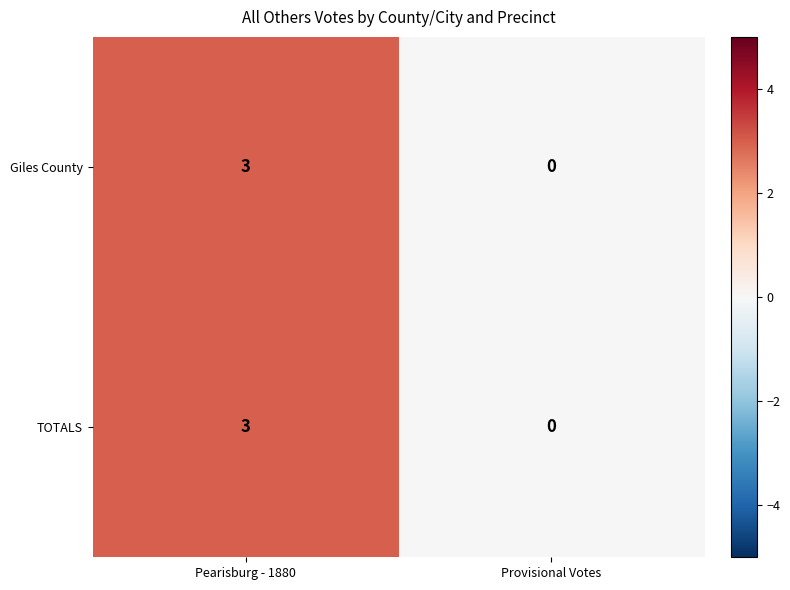

Rank the categories by Giles County value from lowest to highest.

Provisional Votes, Pearisburg - 1880